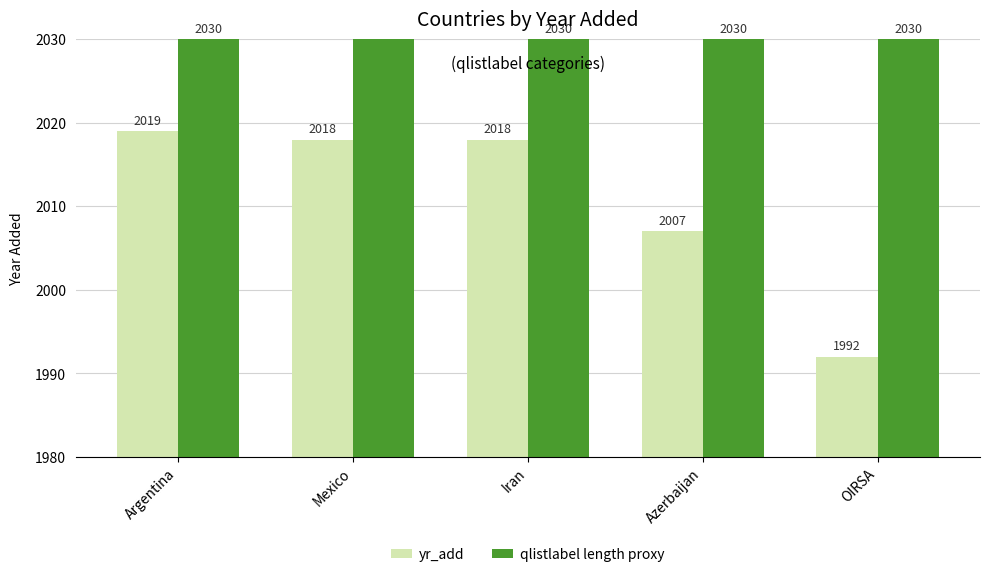

How many data points does each series have?

5